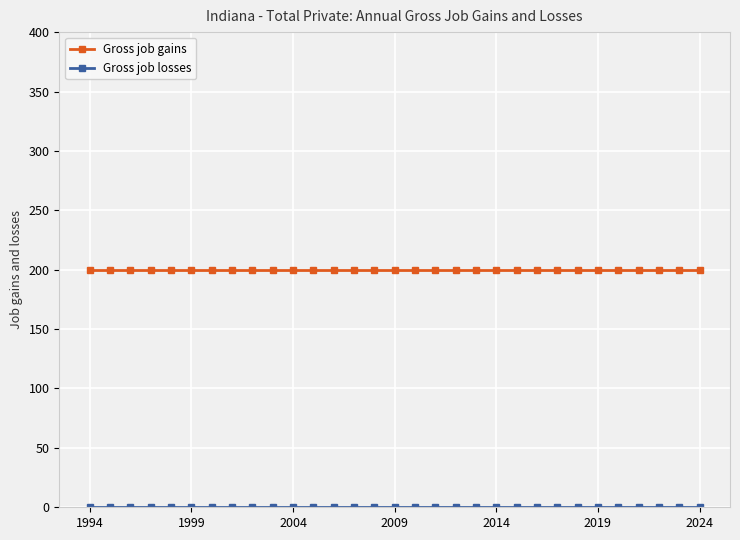

At how many categories does at least one series exceed 23?

31